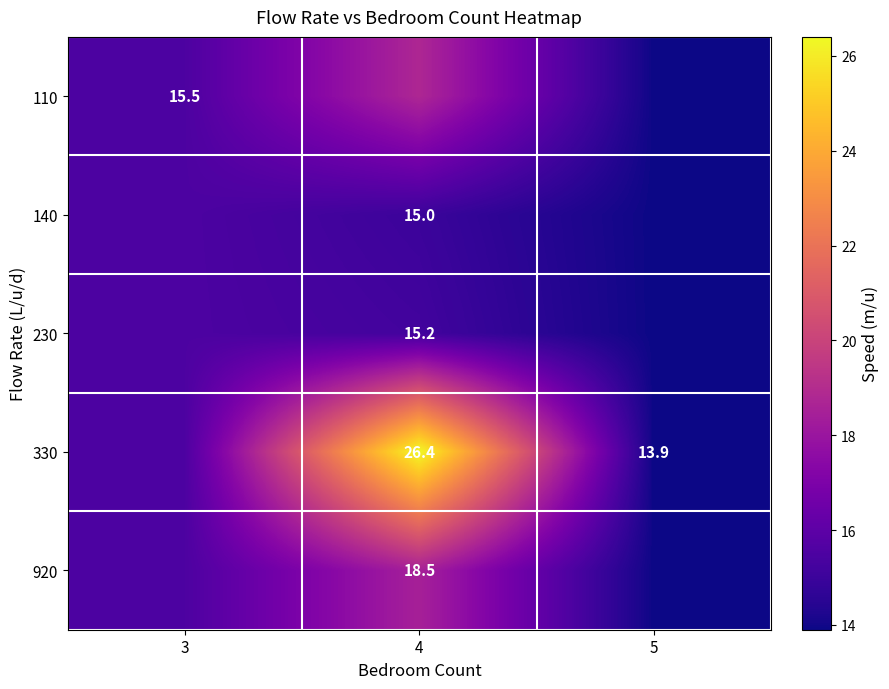

What is the approximate value of 140 at 4?

15.0